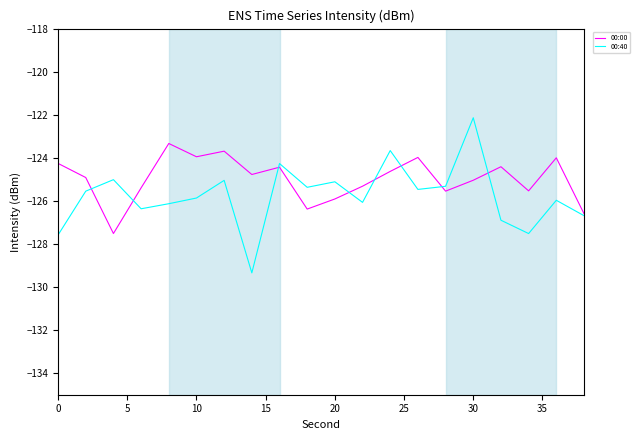

What is the smallest value displayed?

-129.3